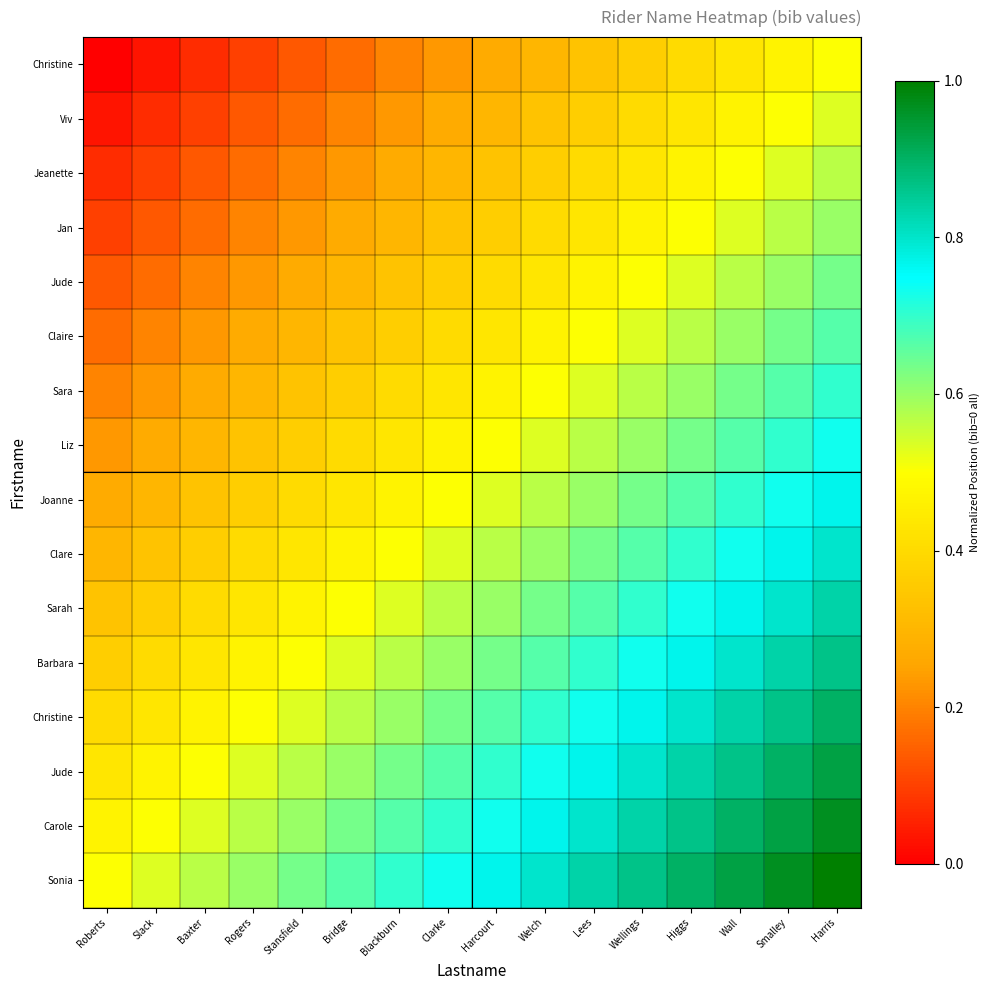

Which label corresponds to the largest value in the chart?

Harris